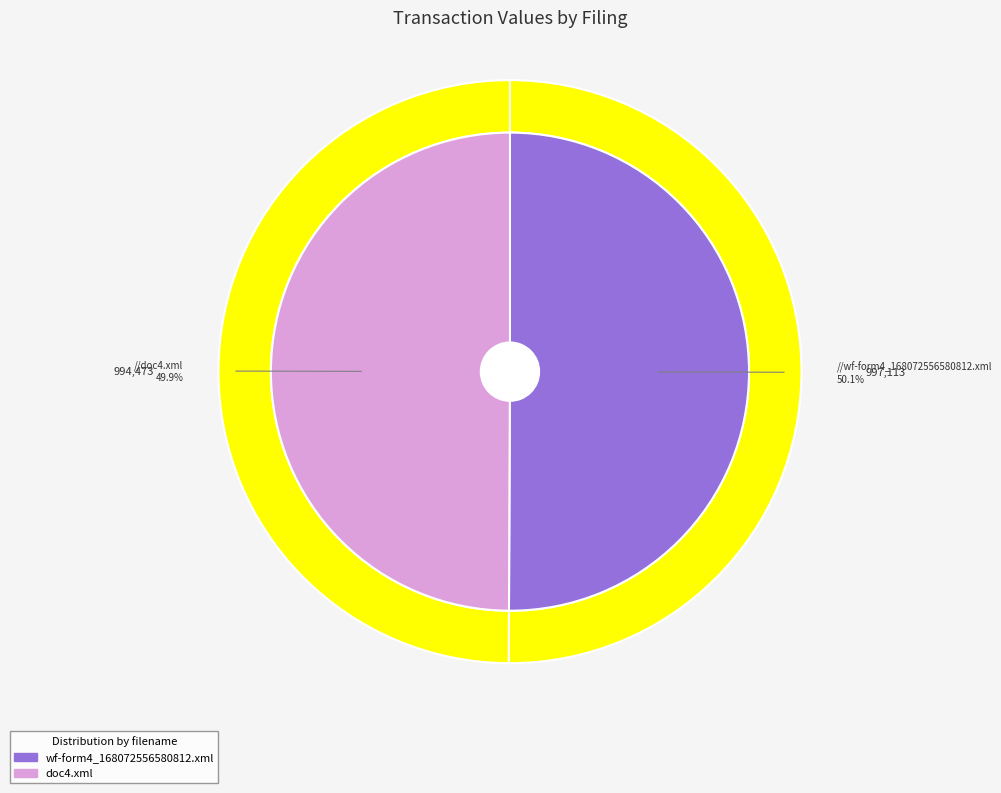

To the nearest percent, what portion does doc4.xml represent?

50%